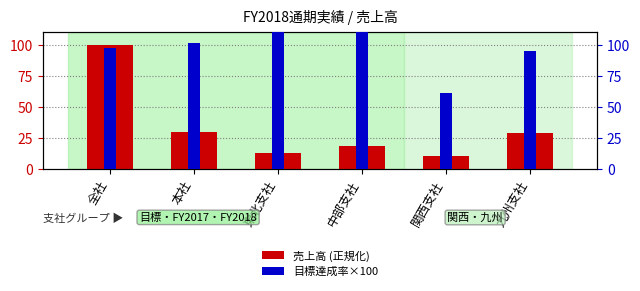

What is the value of the 目標達成率×100 bar at the 6th from the left?

94.7